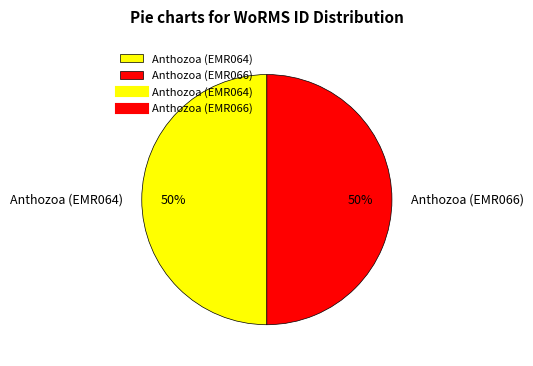

To the nearest percent, what portion does Anthozoa (EMR064) represent?

50%